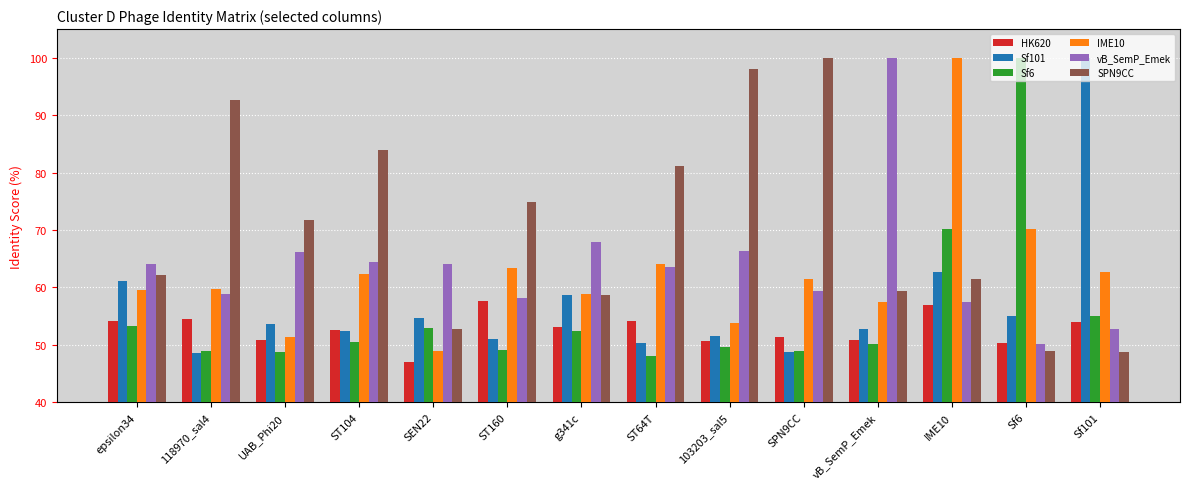

The value of Sf6 at SPN9CC is 48.9. True or false?

True